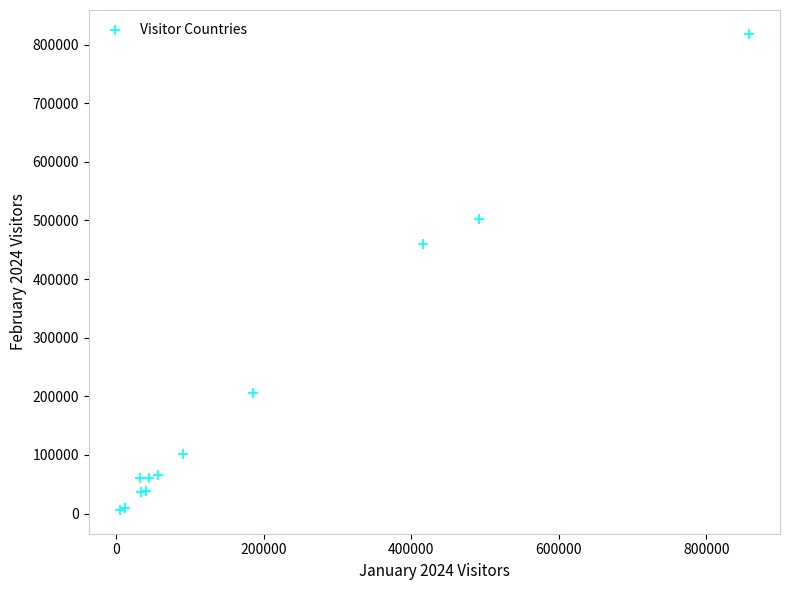

What Y value in the scatter plot is closest to 412350?

459400